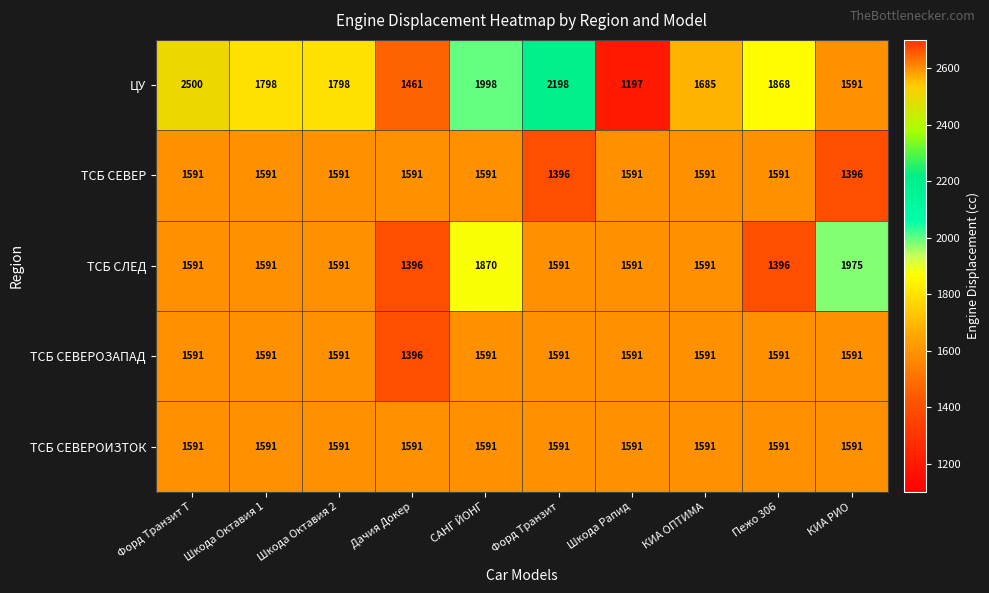

Read the ТСБ СЛЕД value at Пежо 306, to the nearest 10.

1400